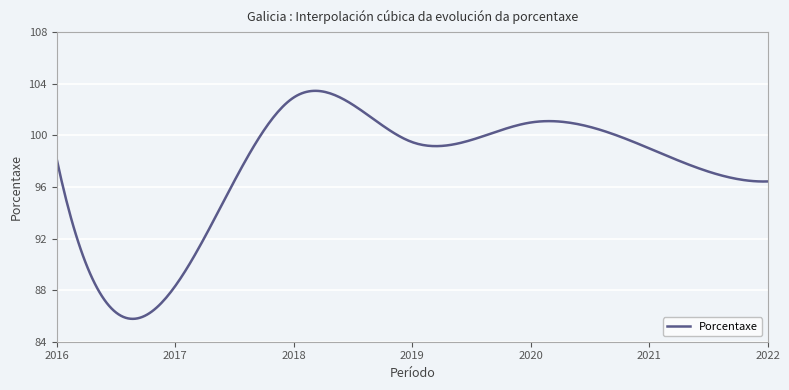

What is the maximum value shown in the chart?

103.5